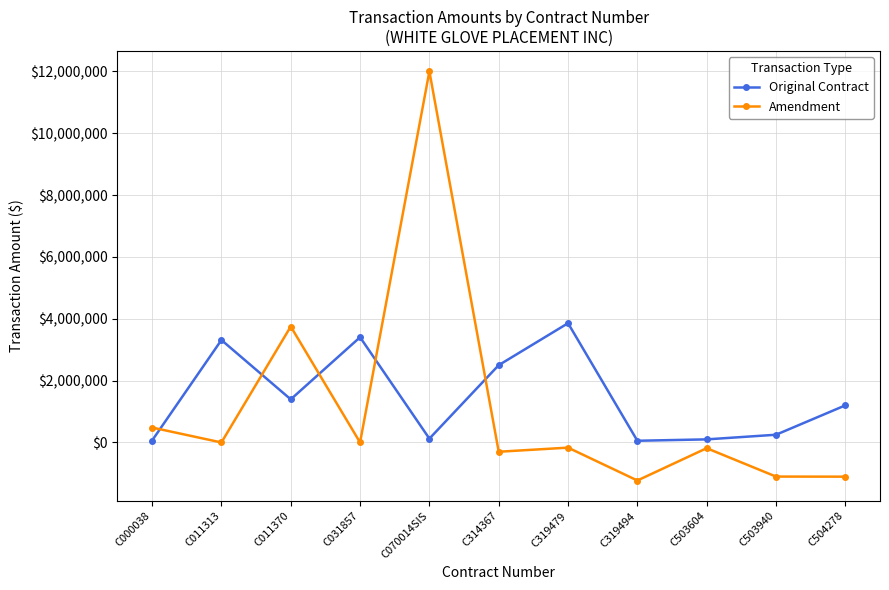

Where is the first local minimum for Original Contract?

C011370